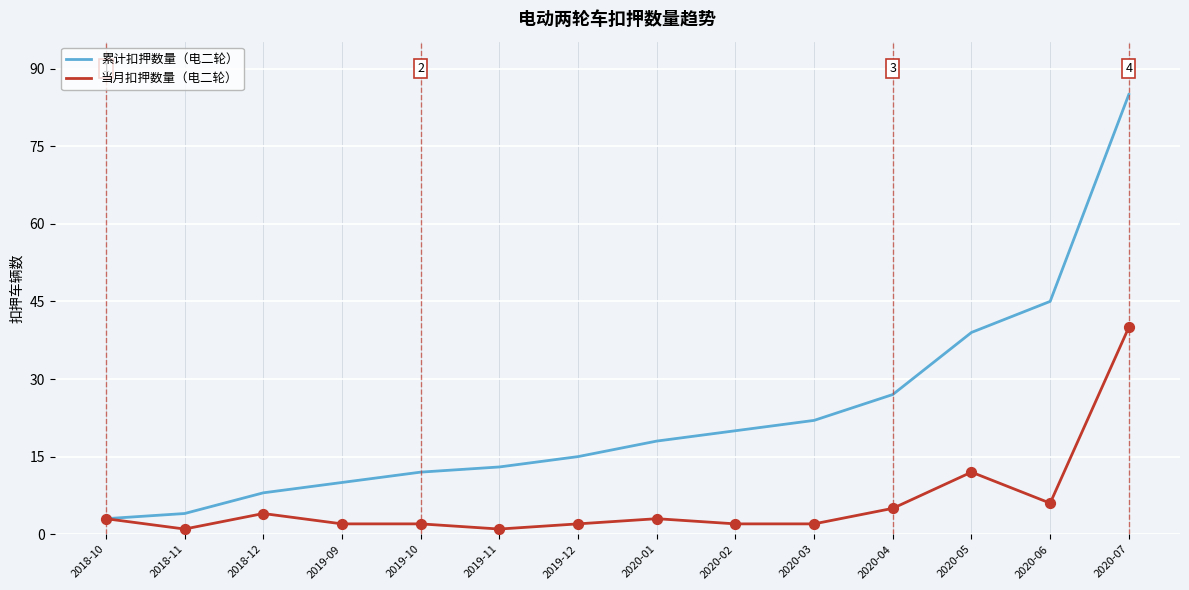

Between 2019-09 and 2020-06, which series saw the biggest shift?

累计扣押数量（电二轮）